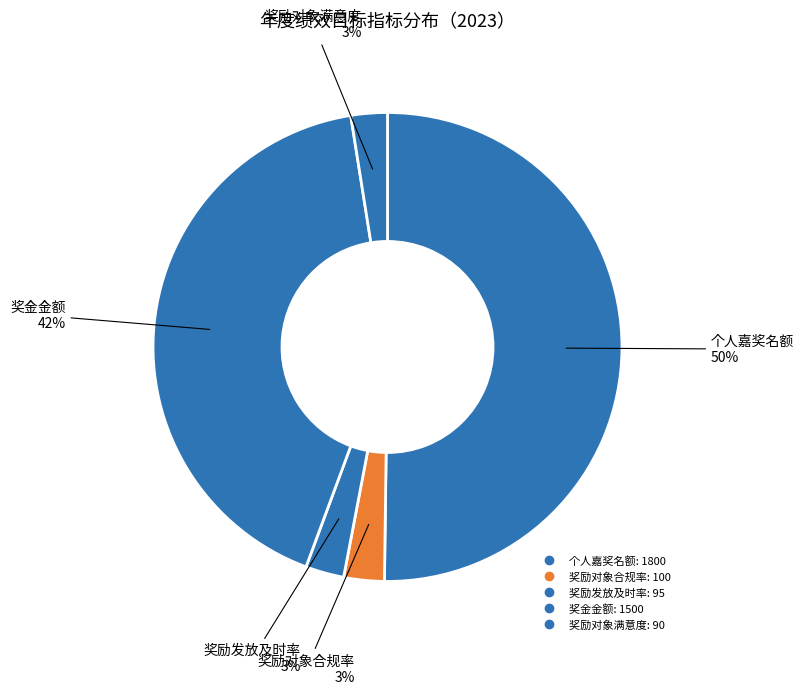

To the nearest percent, what is the difference between the largest and smallest slice percentages?

48%